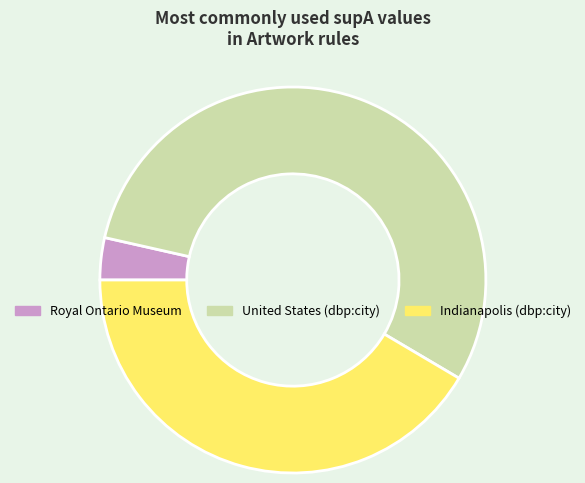

Rank the categories by value from lowest to highest.

Royal Ontario Museum, Indianapolis (dbp:city), United States (dbp:city)